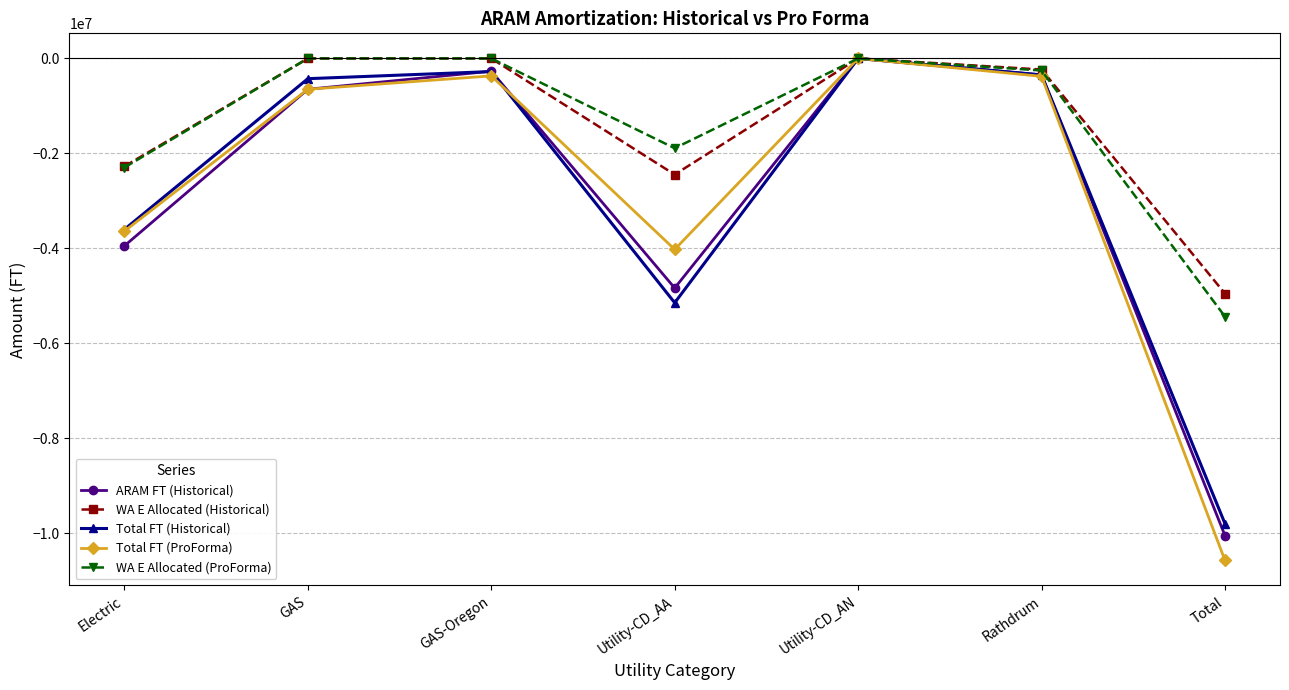

Which category has the lowest value in the Total FT (Historical) series?

Total